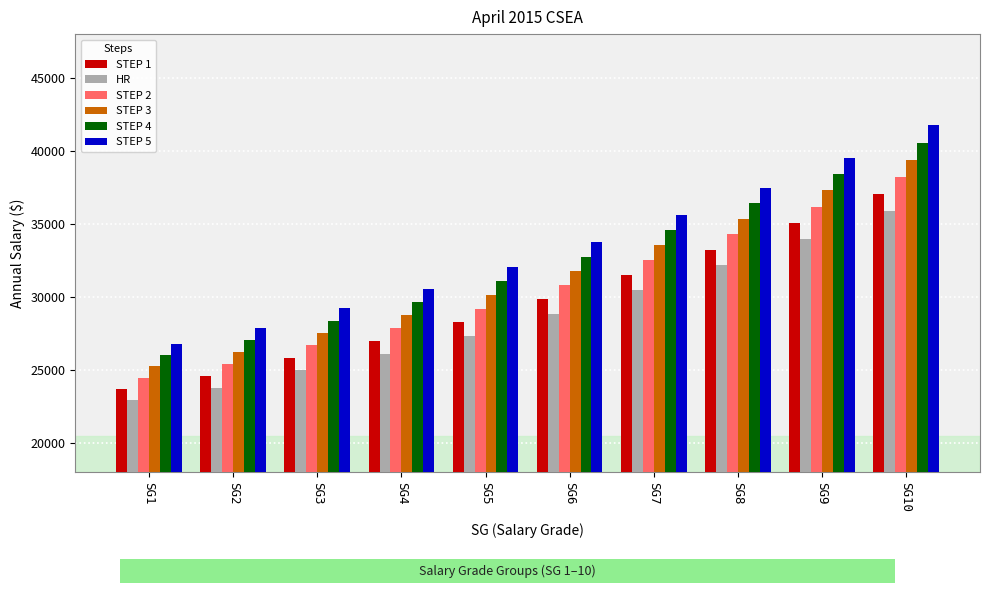

Which category has the highest value in the STEP 5 series?

SG10